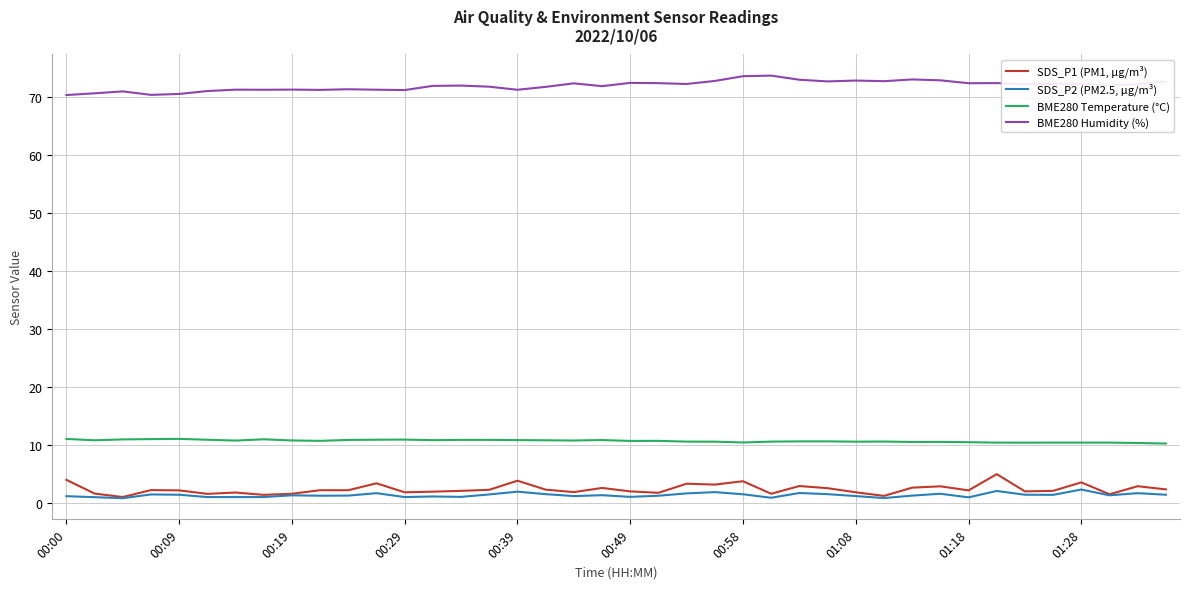

List the series in order of their peak value, lowest first.

SDS_P2 (PM2.5, µg/m³), SDS_P1 (PM1, µg/m³), BME280 Temperature (°C), BME280 Humidity (%)